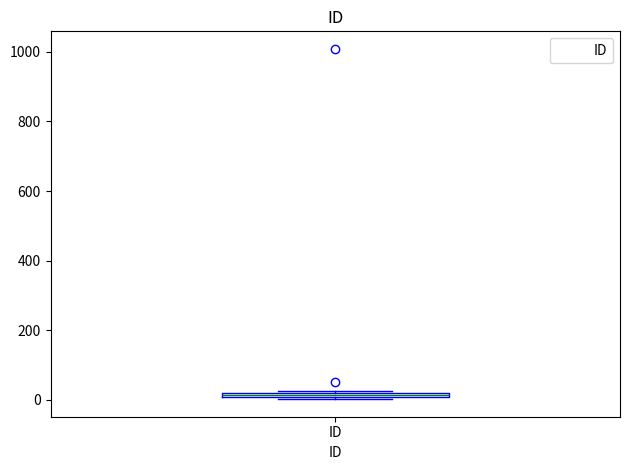

Where is the lower edge of the box for ID on the y-axis? The values are not printed on the chart, so give them approximately, as read against the axis.

0